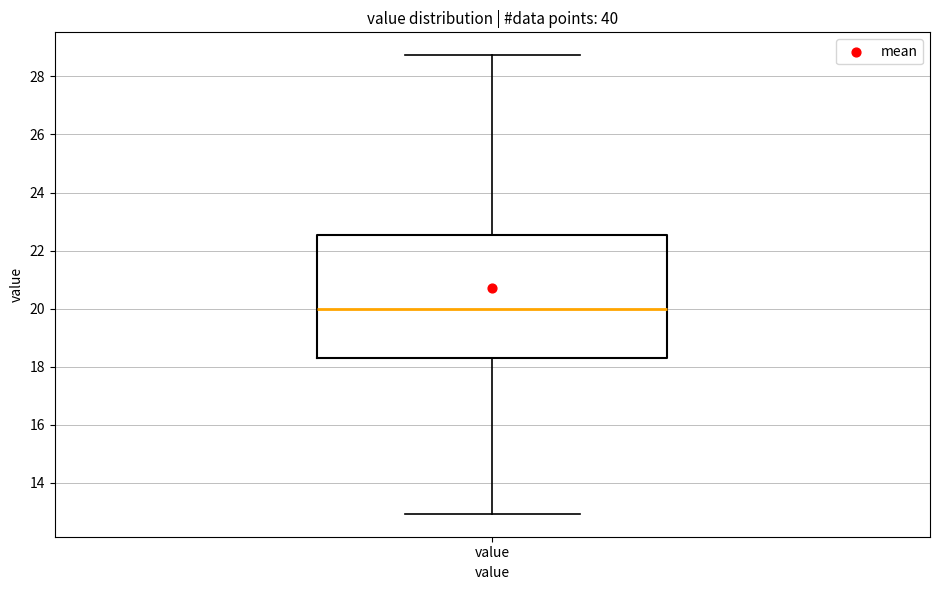

Where does the upper whisker of the box for value end on the y-axis? The values are not printed on the chart, so give them approximately, as read against the axis.

28.8